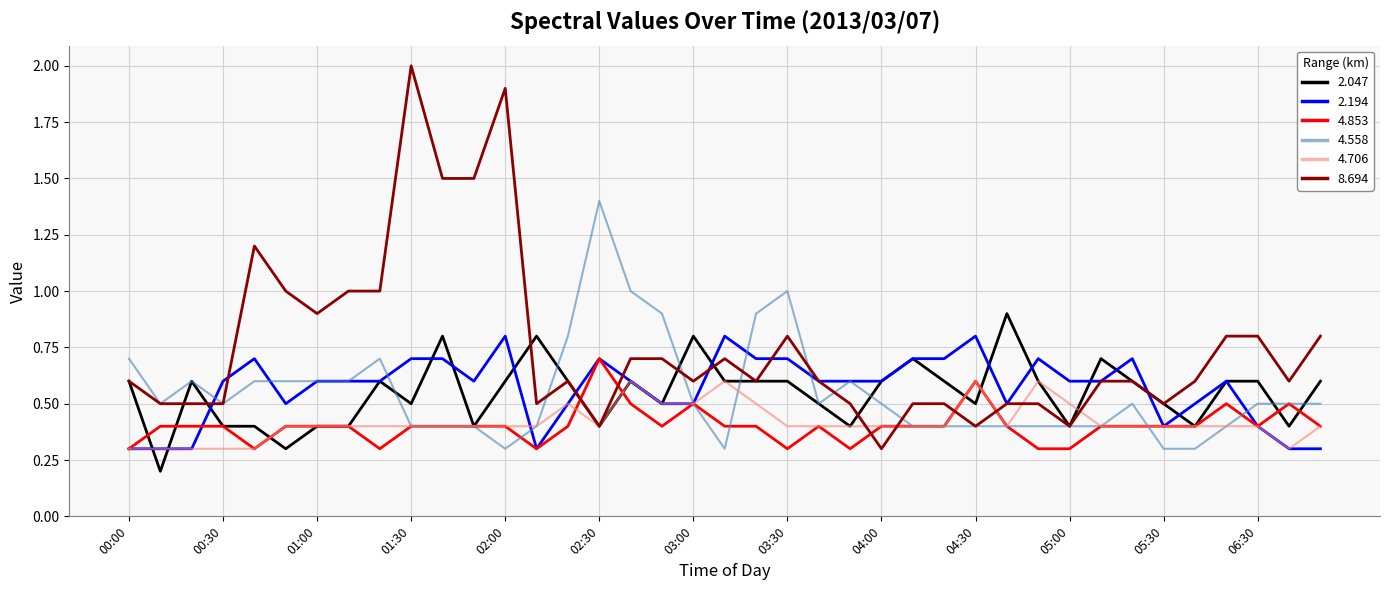

What is the greatest value displayed?

2.0